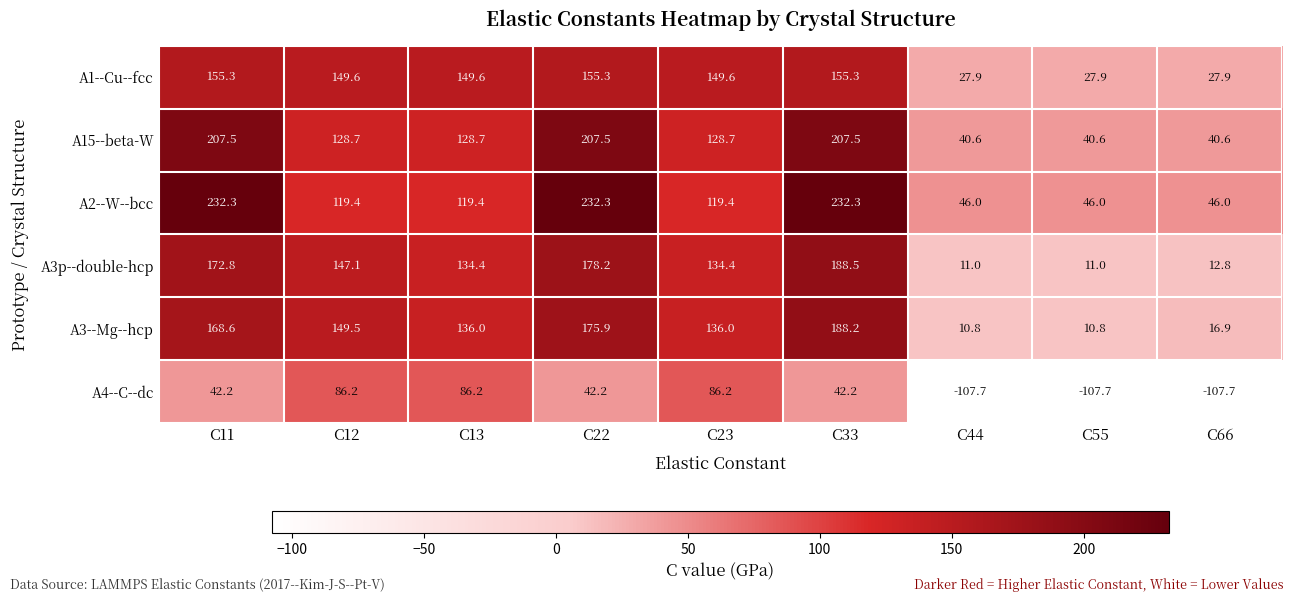

Where does the A3p--double-hcp series first go above 134?

C11